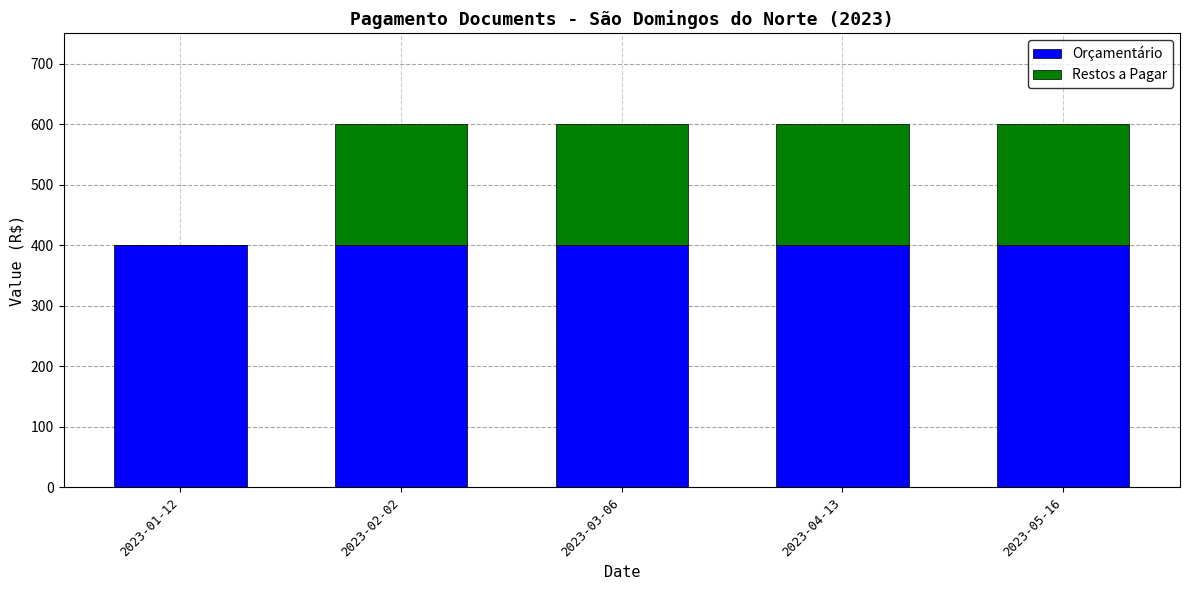

What is the maximum value for Orçamentário?

400